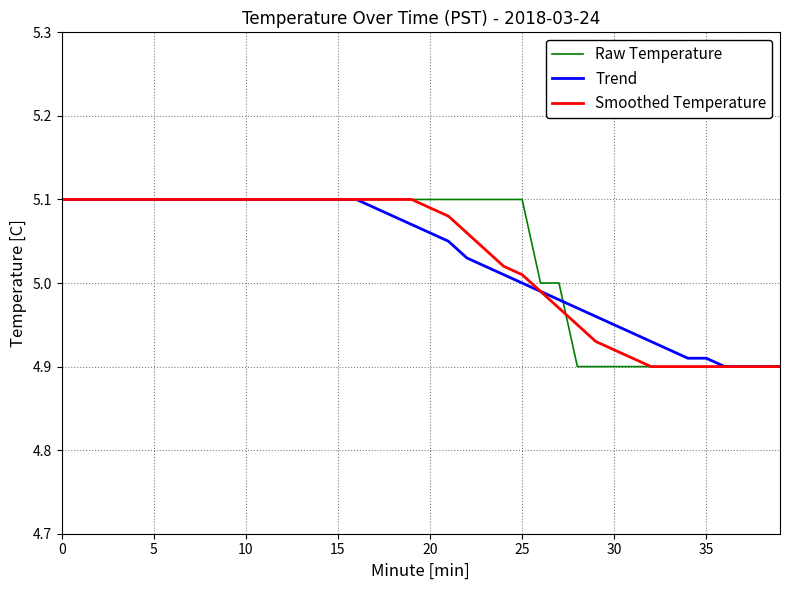

Reading left to right, extract all data points from this chart.

Raw Temperature: 5.1	5.1	5.1	5.1	5.1	5.1	5.1	5.1	5.1	5.1	5.1	5.1	5.1	5.1	5.1	5.1	5.1	5.1	5.1	5.1	5.1	5.1	5.1	5.1	5.1	5.1	5.0	5.0	4.9	4.9	4.9	4.9	4.9	4.9	4.9	4.9	4.9	4.9	4.9	4.9
Trend: 5.1	5.1	5.1	5.1	5.1	5.1	5.1	5.1	5.1	5.1	5.1	5.1	5.1	5.1	5.1	5.1	5.1	5.1	5.1	5.1	5.1	5.0	5.0	5.0	5.0	5.0	5.0	5.0	5.0	5.0	5.0	4.9	4.9	4.9	4.9	4.9	4.9	4.9	4.9	4.9
Smoothed Temperature: 5.1	5.1	5.1	5.1	5.1	5.1	5.1	5.1	5.1	5.1	5.1	5.1	5.1	5.1	5.1	5.1	5.1	5.1	5.1	5.1	5.1	5.1	5.1	5.0	5.0	5.0	5.0	5.0	5.0	4.9	4.9	4.9	4.9	4.9	4.9	4.9	4.9	4.9	4.9	4.9